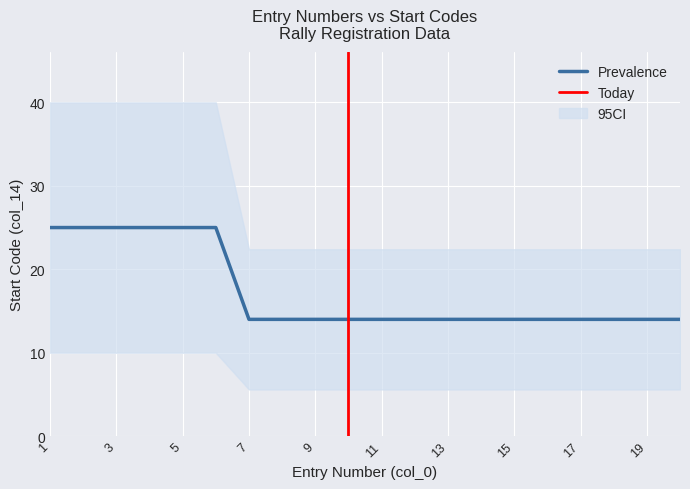

Approximately how many times larger is the value at 11 compared to 19?

1.0